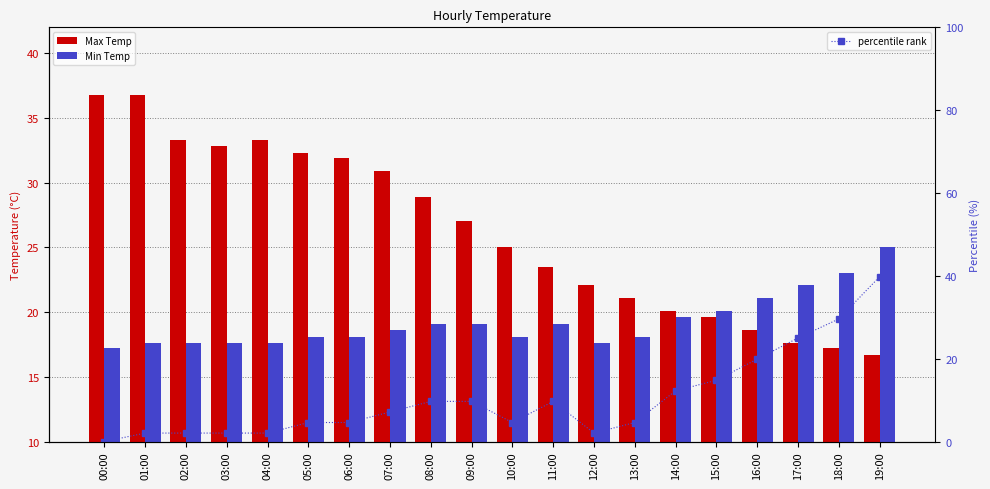

Which series has the widest spread of values?

percentile rank